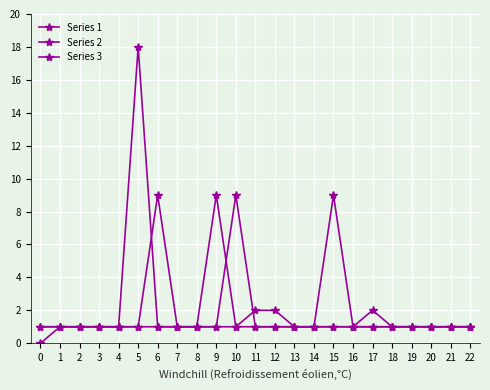

Reading left to right, list all the values displayed in this chart.

Series 1: 1	1	1	1	1	1	9	1	1	9	1	1	1	1	1	1	1	2	1	1	1	1	1
Series 2: 1	1	1	1	1	1	1	1	1	1	1	2	2	1	1	1	1	1	1	1	1	1	1
Series 3: 0	1	1	1	1	18	1	1	1	1	9	1	1	1	1	9	1	1	1	1	1	1	1